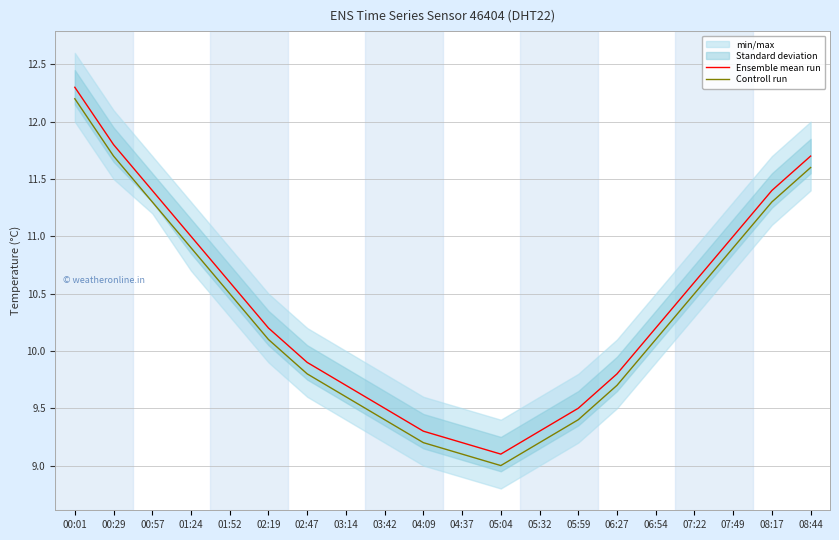

What is the value of the Controll run point at the 18th from the left?

10.9